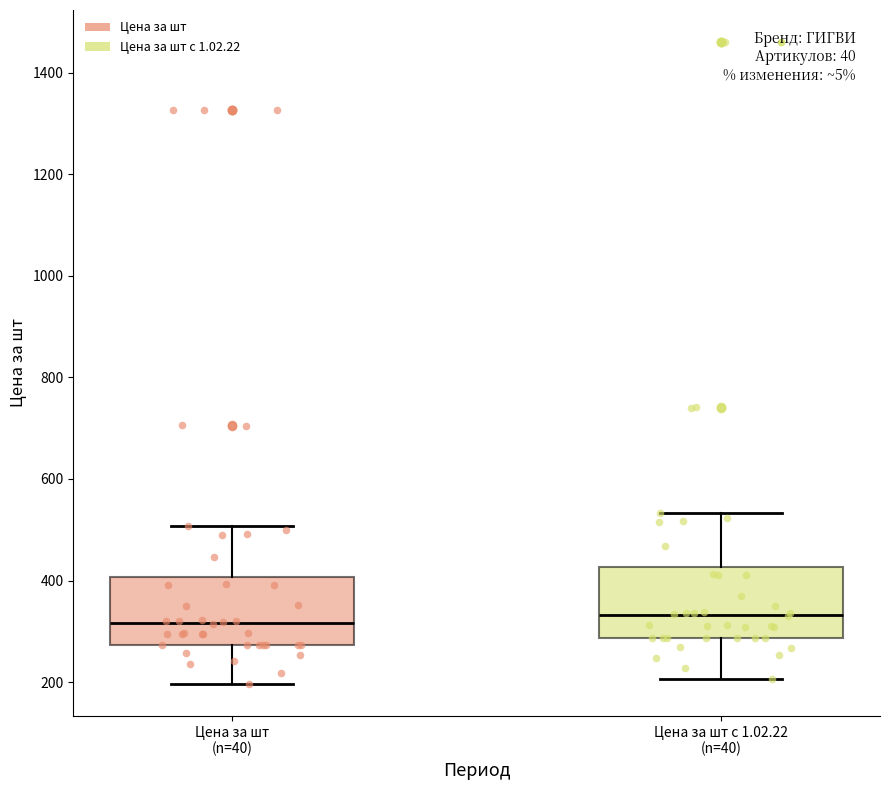

Reading left to right, transcribe this box plot: for each box, give where its median line is, the range the box spans, and where its two whiskers end, as read against the y-axis. The values are not printed on the chart, so give them approximately, as read against the axis.

Цена за шт (n=40): median 320, box 280 to 400, whiskers 200 to 500
Цена за шт с 1.02.22 (n=40): median 340, box 280 to 420, whiskers 200 to 540